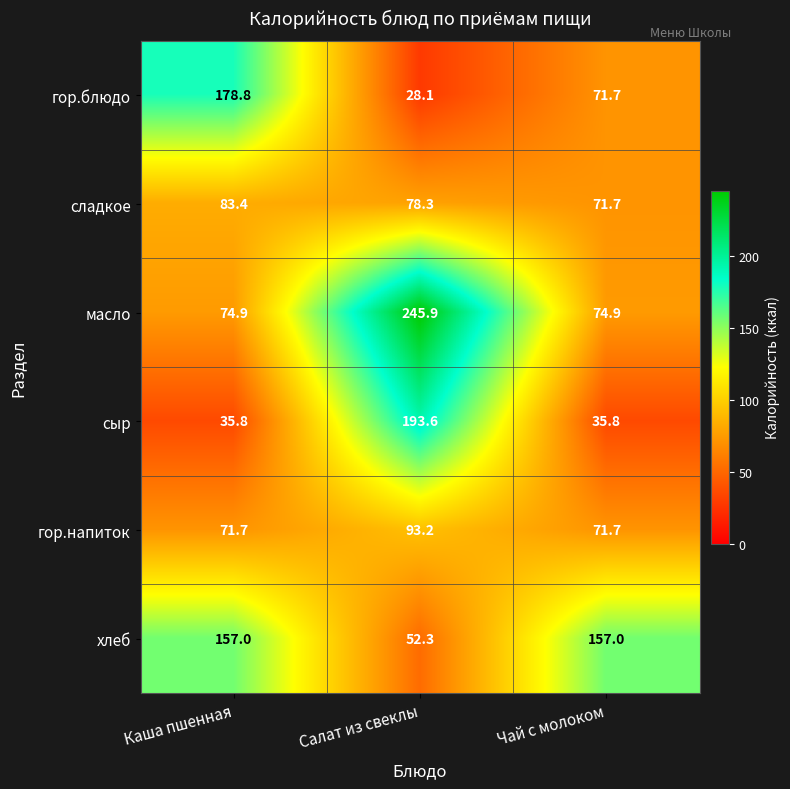

Reading right to left, what are all the values shown in this chart?

гор.блюдо: 71.7	28.1	178.8
сладкое: 71.7	78.3	83.4
масло: 74.9	245.9	74.9
сыр: 35.8	193.6	35.8
гор.напиток: 71.7	93.2	71.7
хлеб: 157.0	52.3	157.0